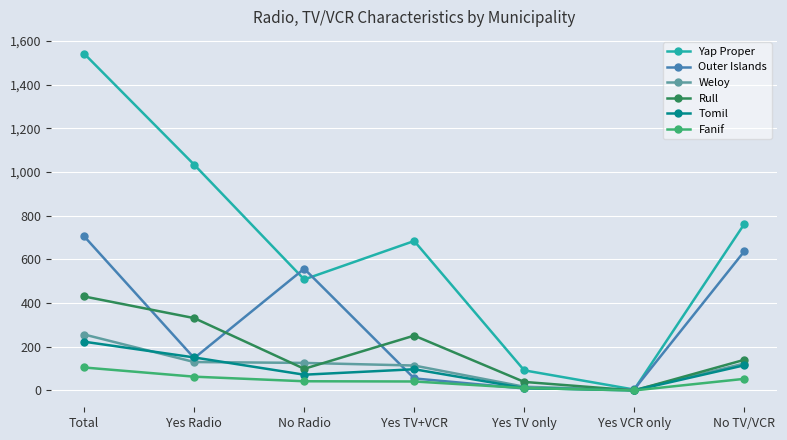

What is the average value of the Outer Islands series?

302